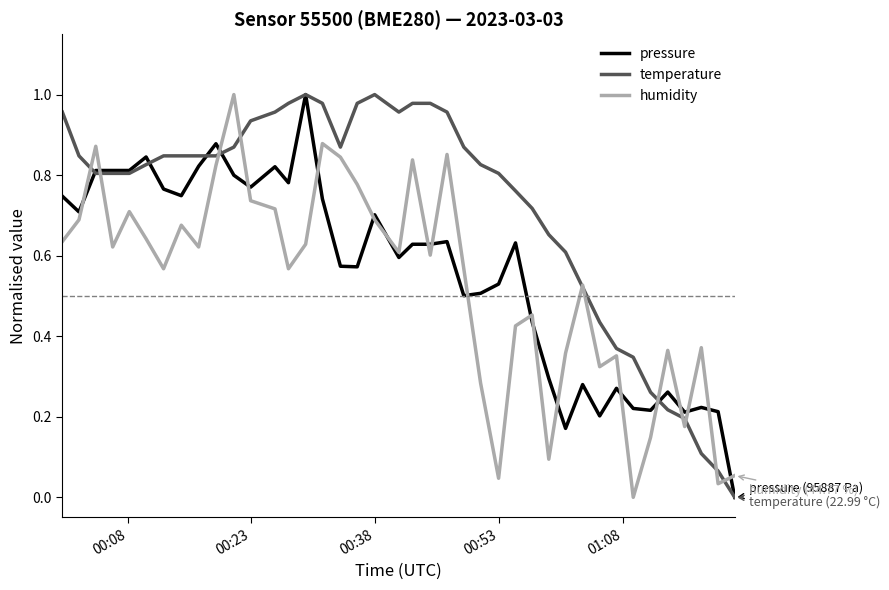

Does the chart have visible grid lines?

No